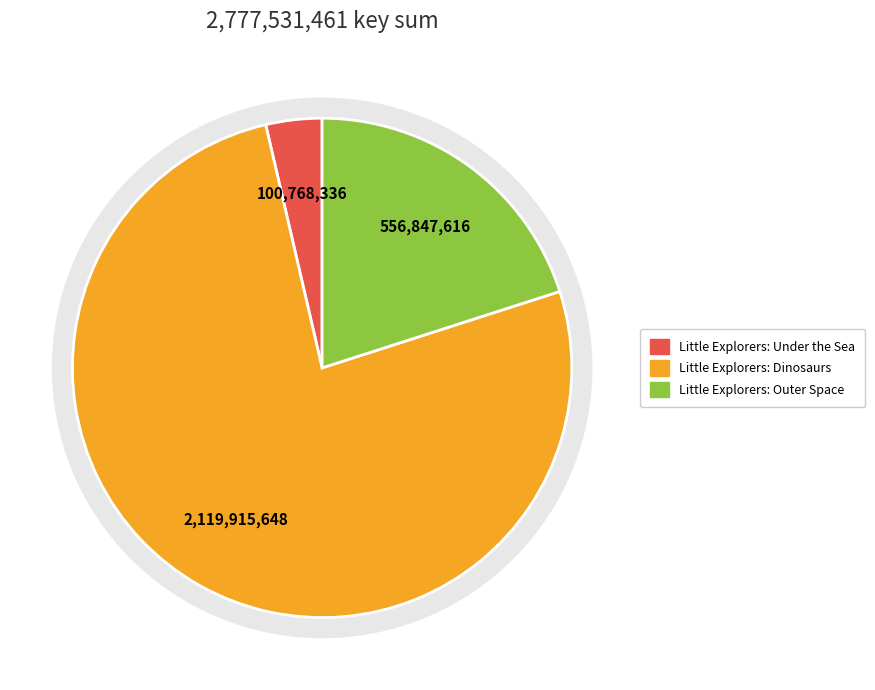

Approximately how many times larger is the value at 3 compared to 2?

0.3